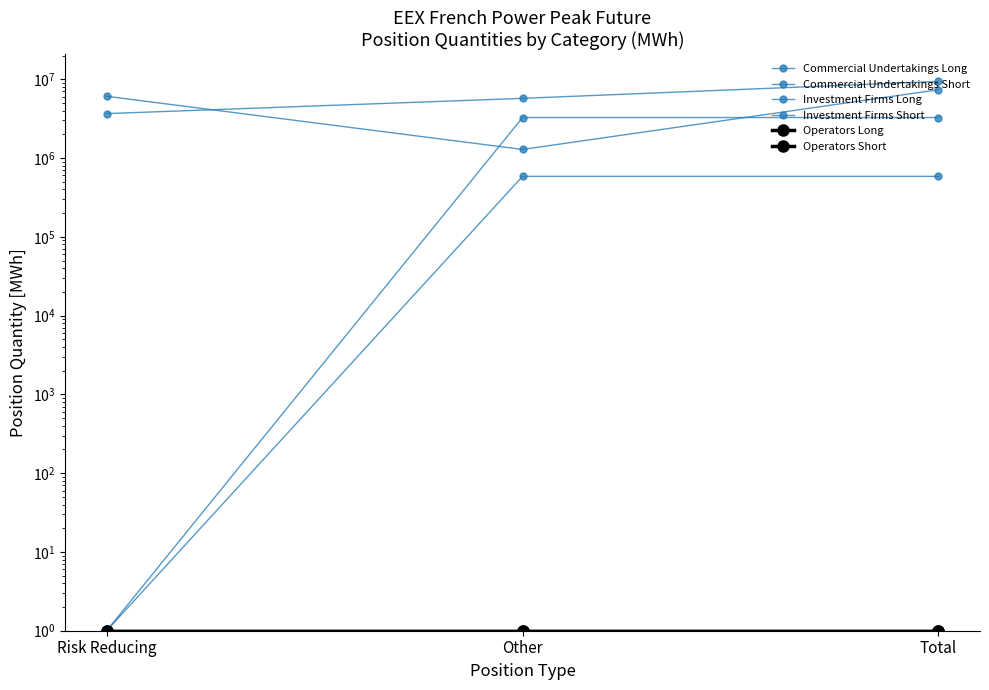

At Risk Reducing, list the series in order from largest to smallest.

Commercial Undertakings Long, Commercial Undertakings Short, Investment Firms Long, Investment Firms Short, Operators Long, Operators Short